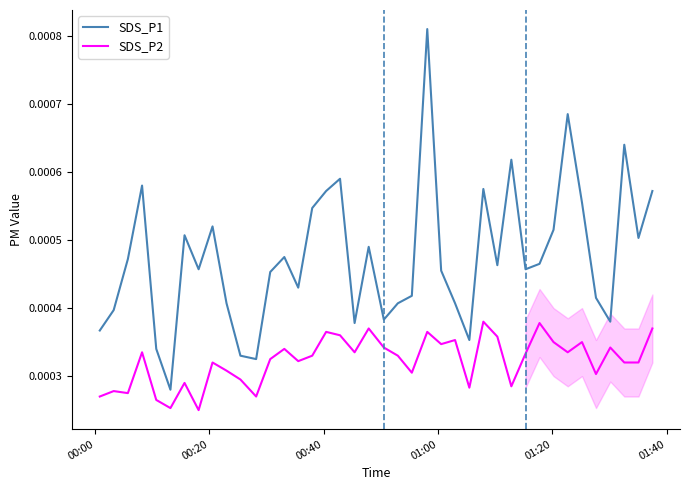

The SDS_P2 series shows 0.0 at 10. True or false?

False